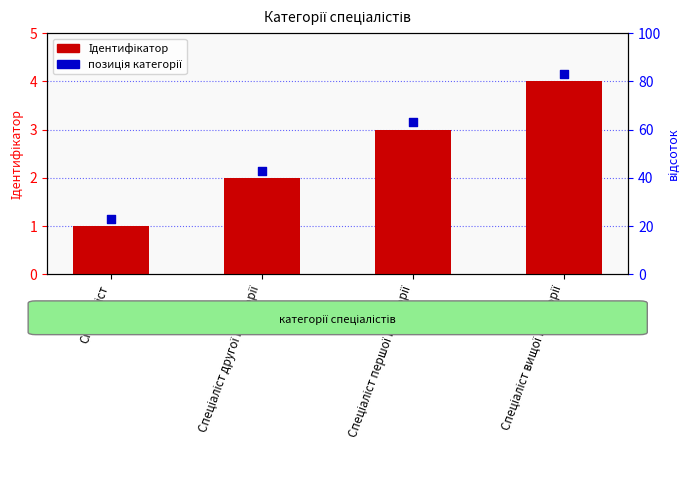

At which category is the sum across all series the highest?

Спеціаліст вищої категорії